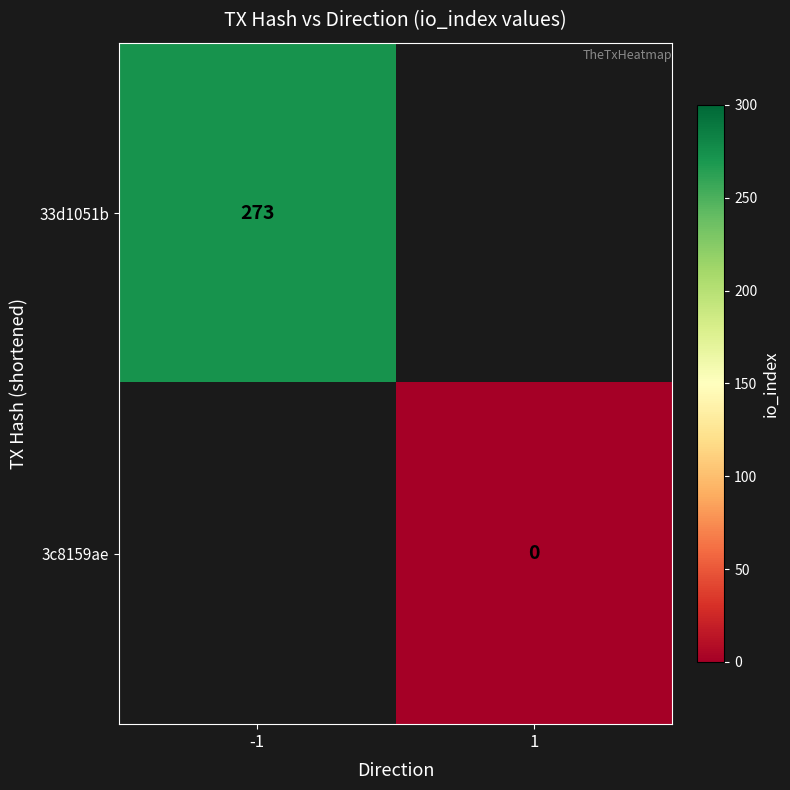

Which label corresponds to the smallest value in the chart?

1